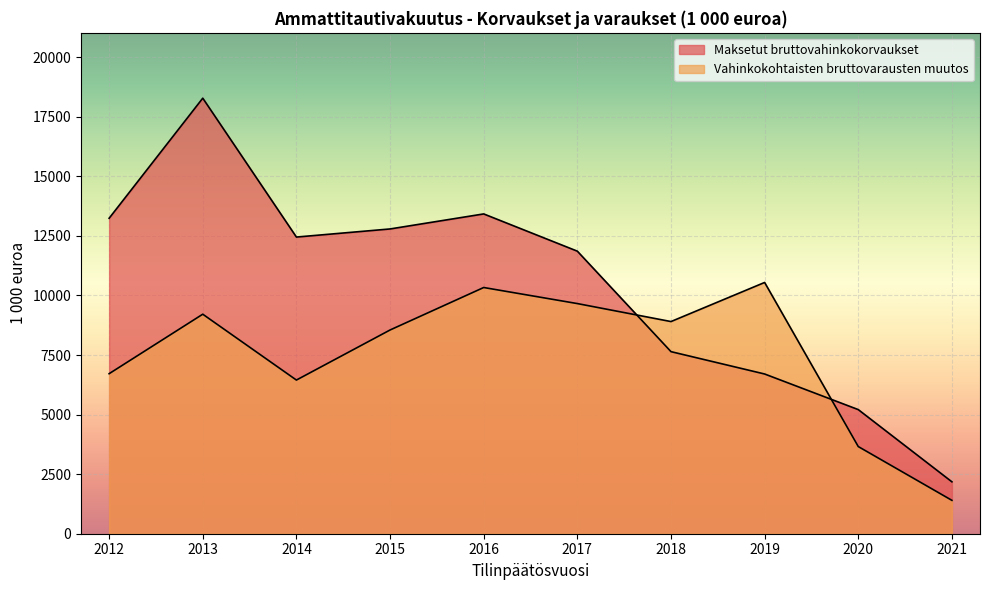

Count the number of categories in the chart.

10